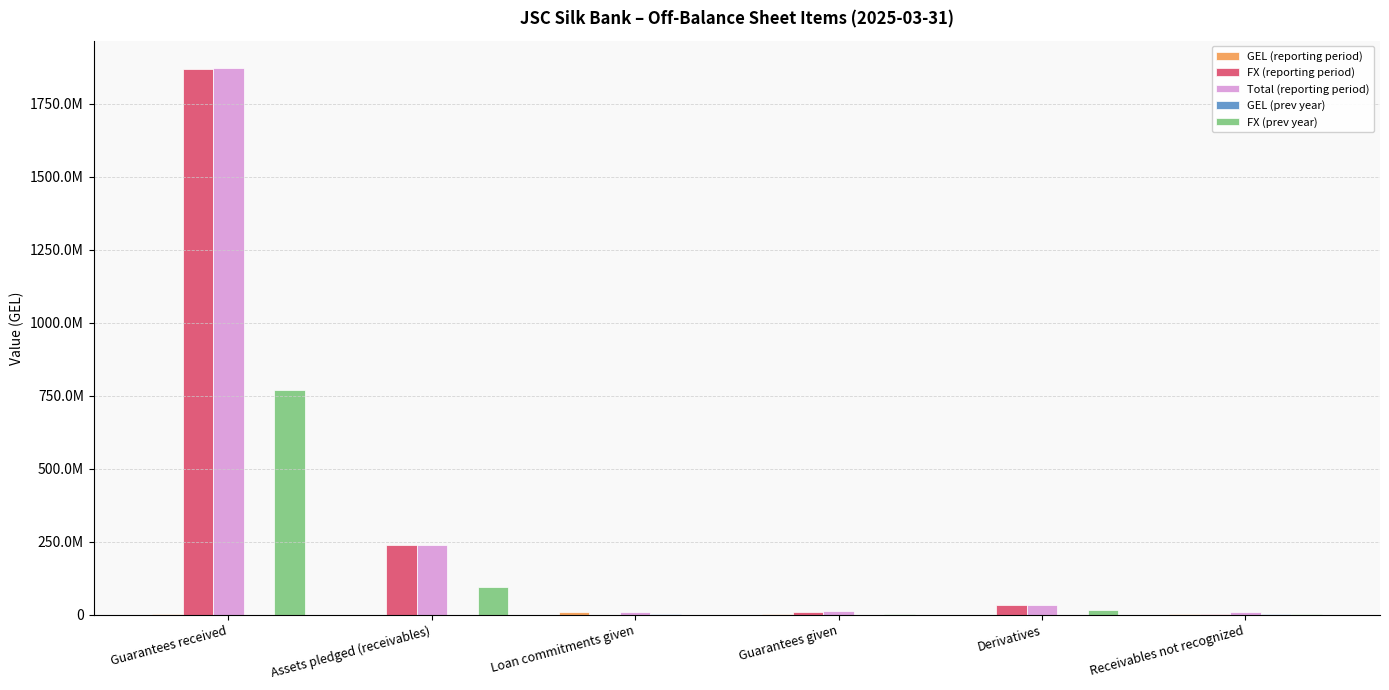

Which has a higher value, Receivables not recognized or Assets pledged (receivables)?

Receivables not recognized